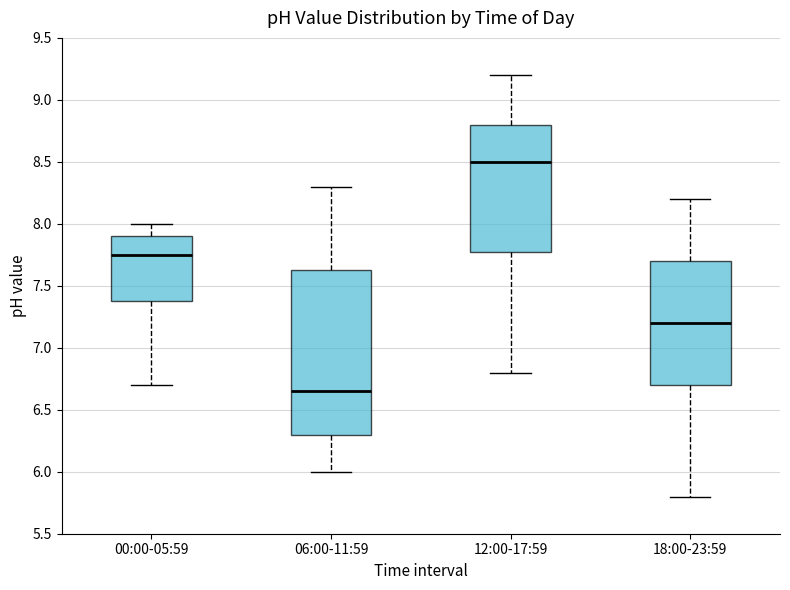

Where does the upper whisker of the box for 06:00-11:59 end on the y-axis? The values are not printed on the chart, so give them approximately, as read against the axis.

8.30